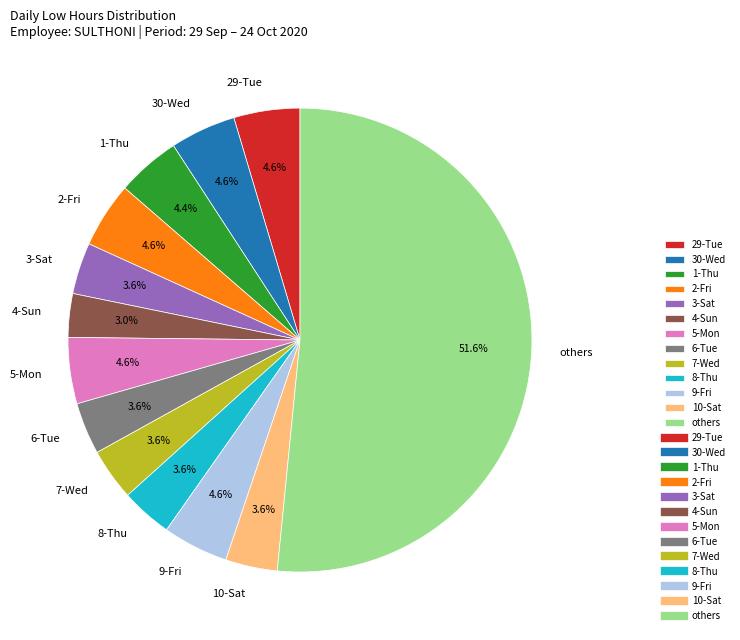

Which slice is the smallest?

4-Sun